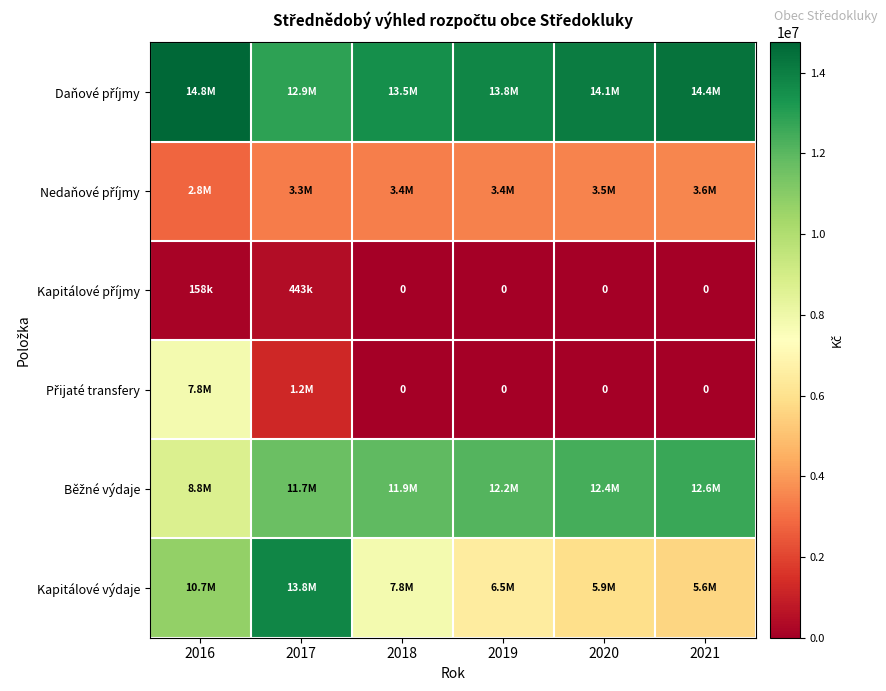

What is the sum of the Kapitálové příjmy values at 2018 and 2016?

157800.0